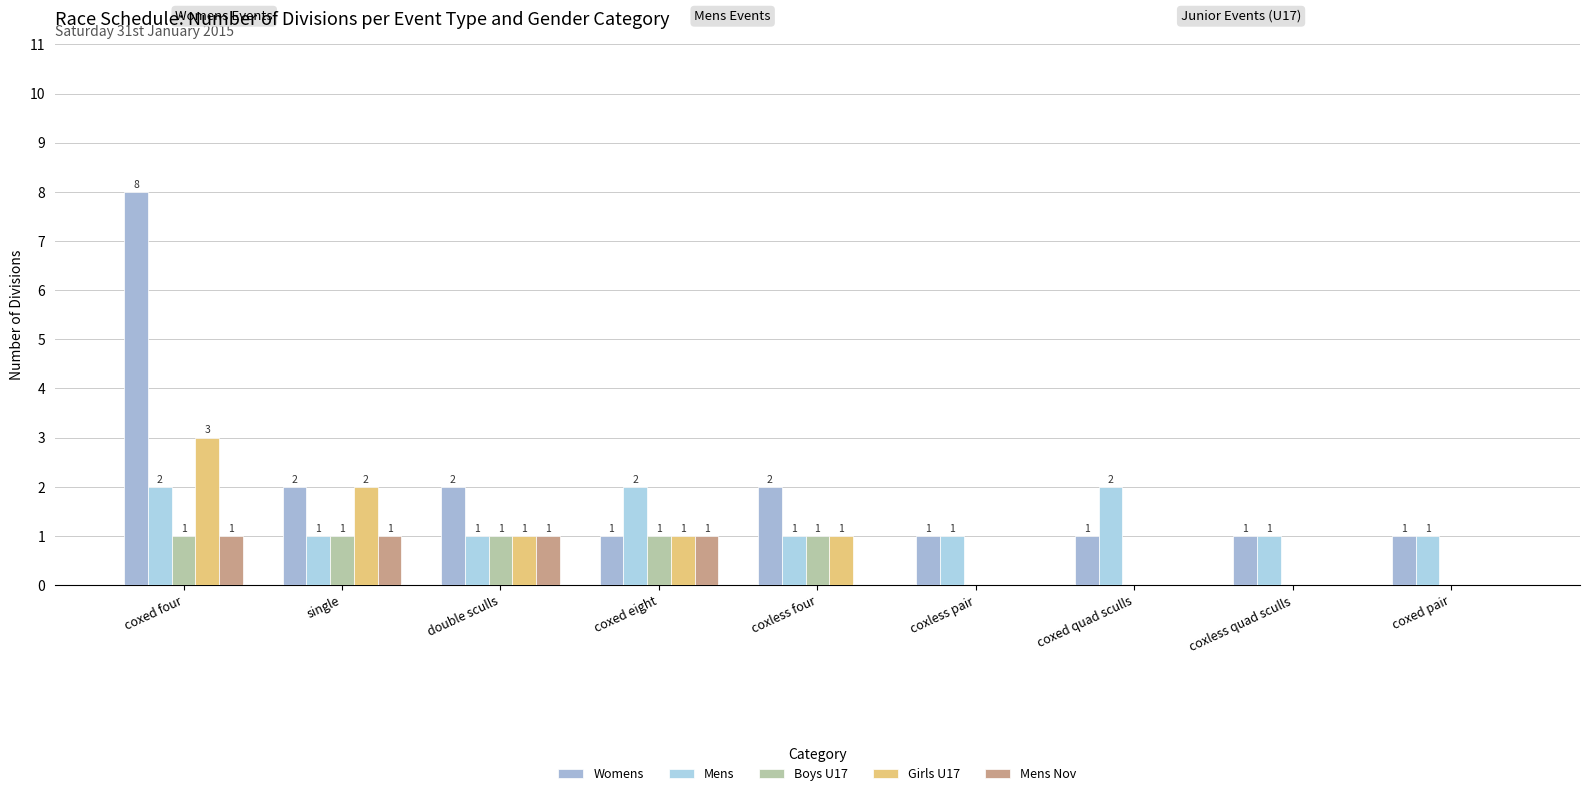

What position from the left is coxed eight?

4